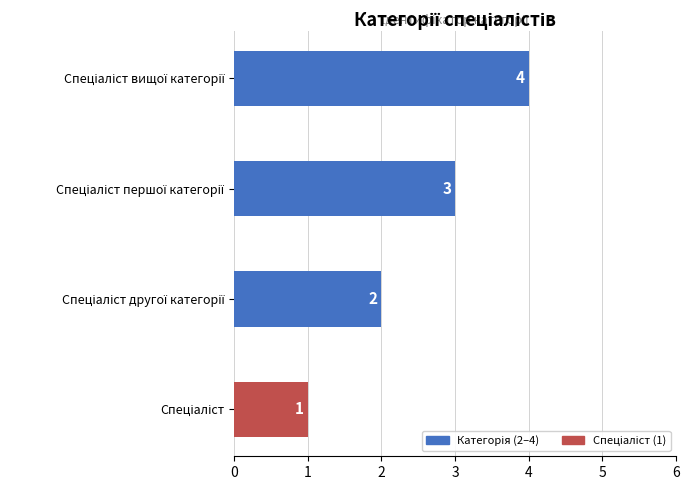

How many categories are shown in the chart?

4